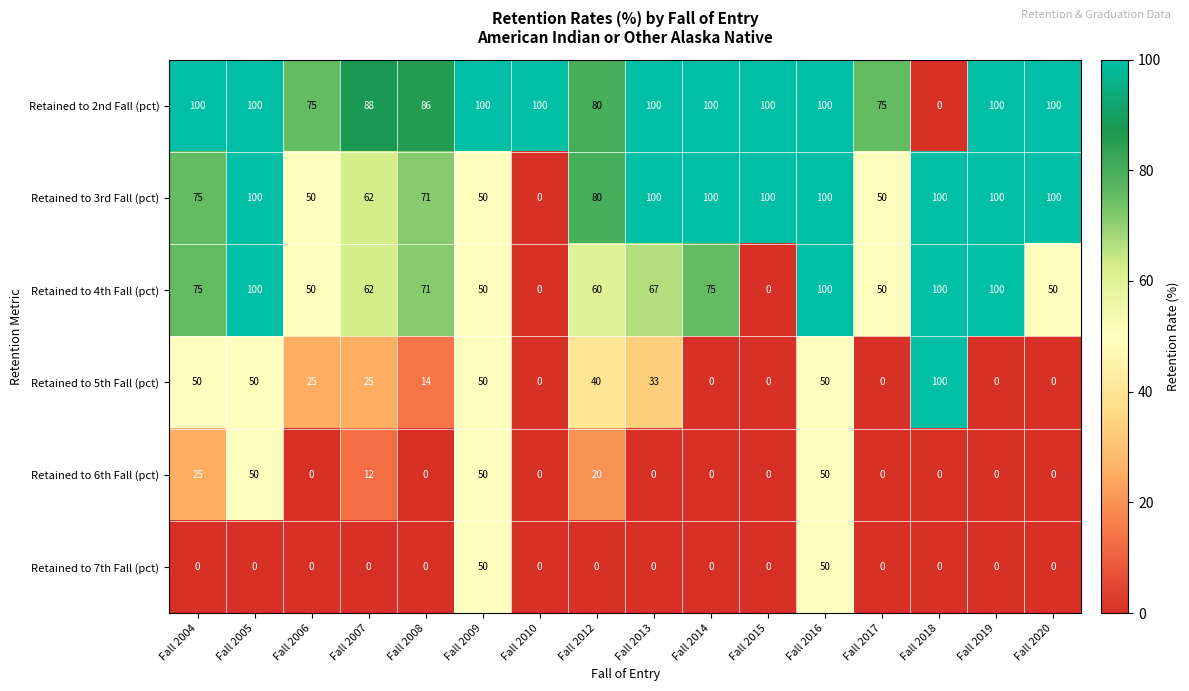

What is the difference between the highest and lowest values at Fall 2016?

50